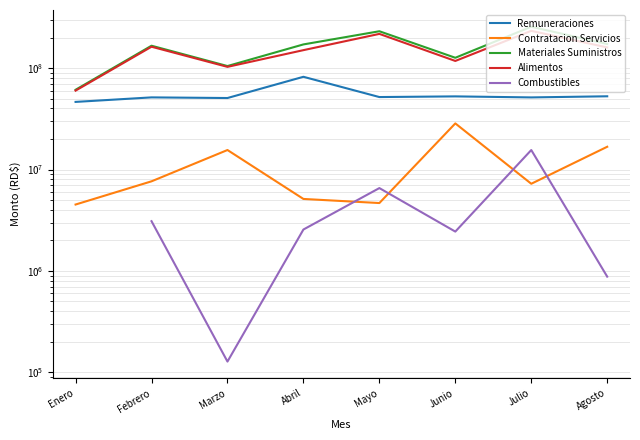

What is the greatest value displayed?

256042735.2